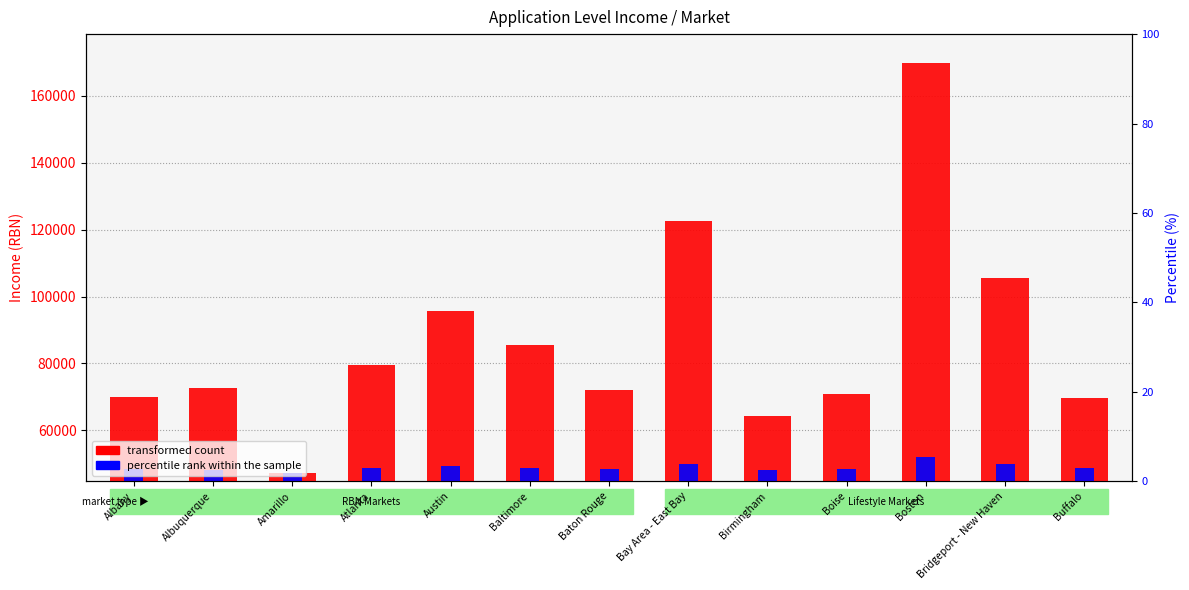

How many data points does each series have?

13